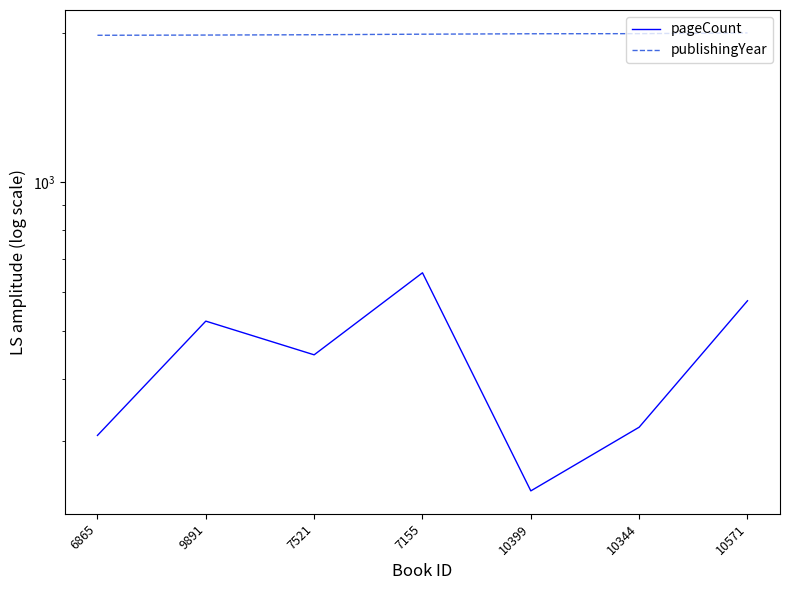

True or false: pageCount and publishingYear cross at least once.

False